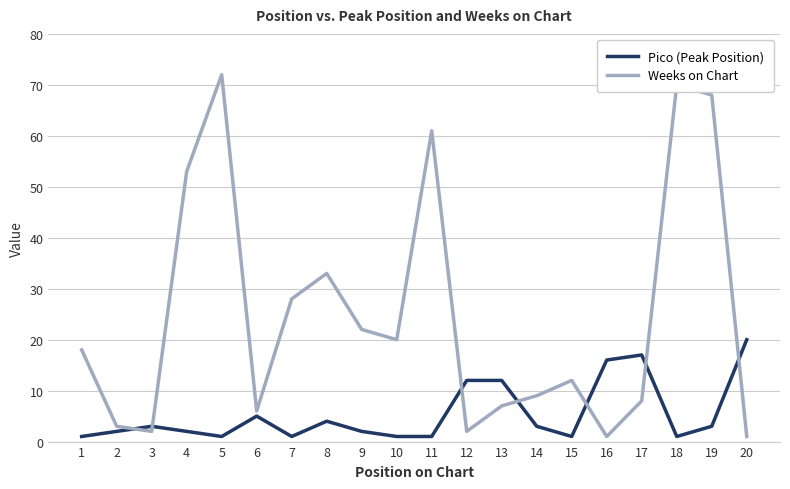

What is the total value across all series at 8?

37